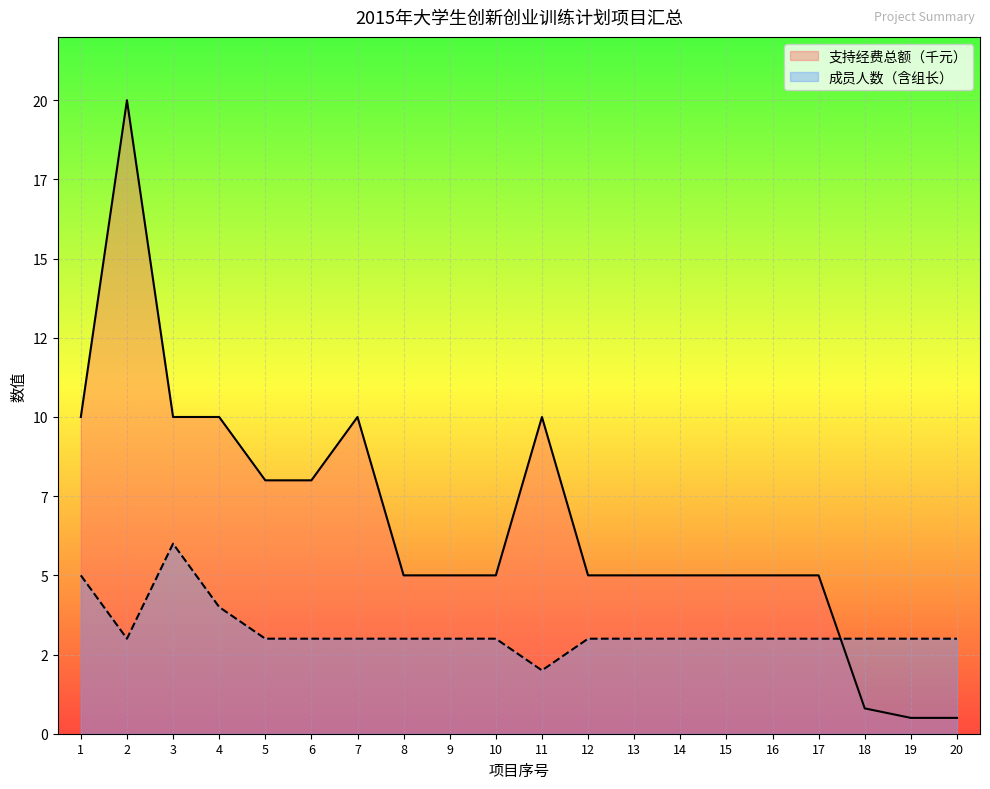

Is the value of 成员人数（含组长） at 17 greater than the value of 支持经费总额（千元） at 13?

No